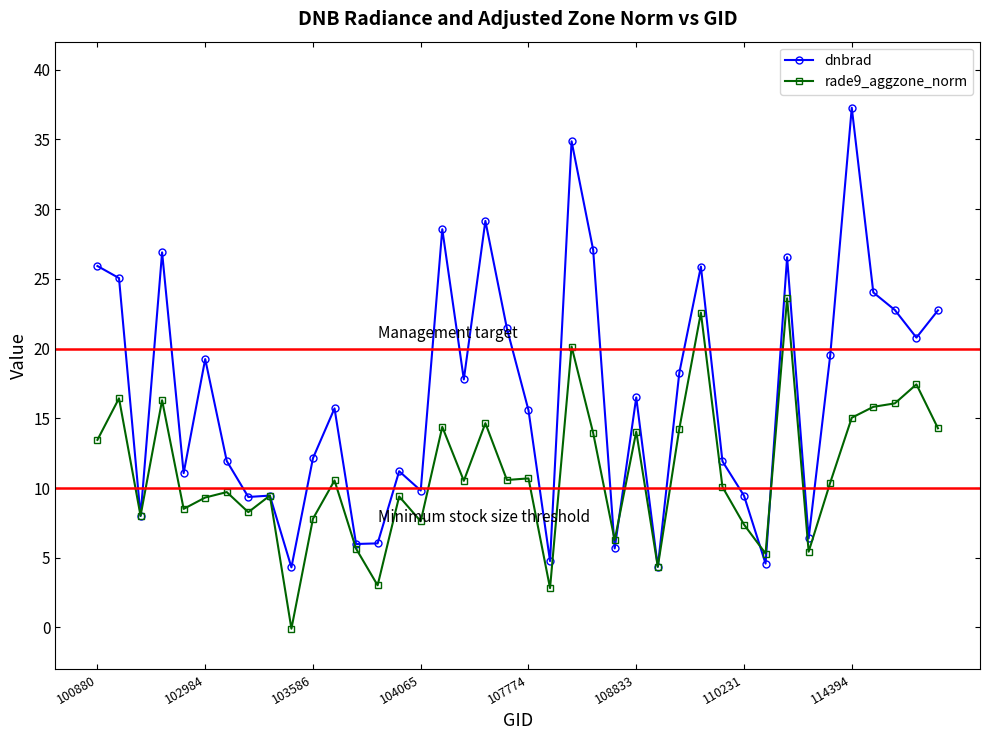

Count the number of data series in this chart.

2